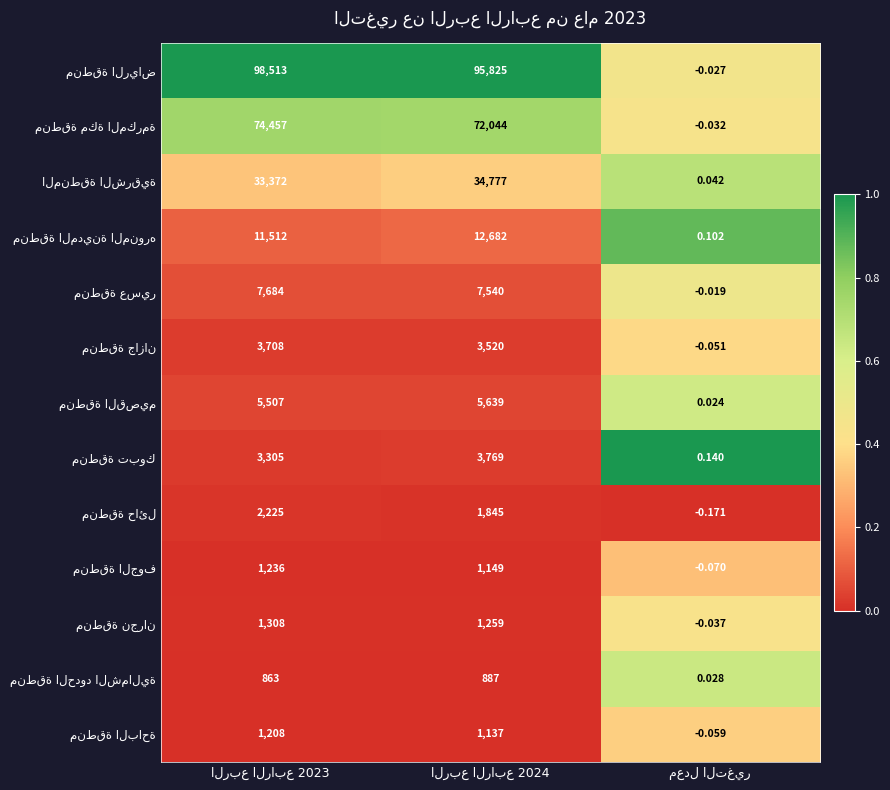

Count the number of categories in the chart.

3